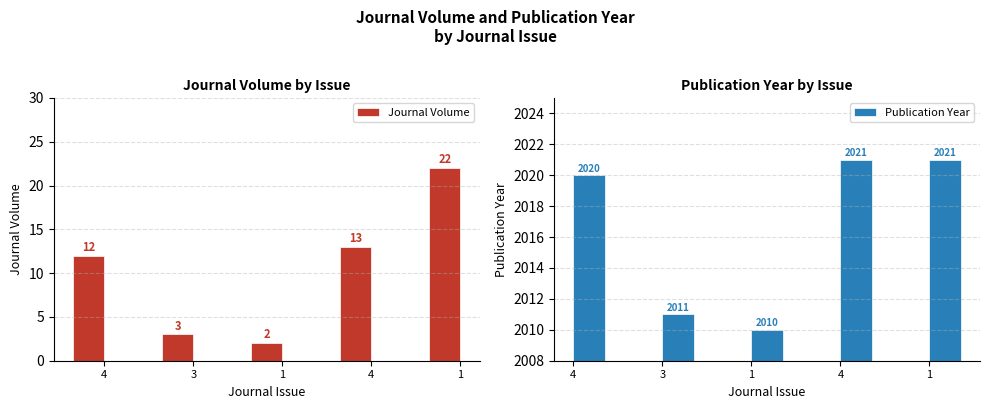

Which series has the widest spread of values?

Journal Volume